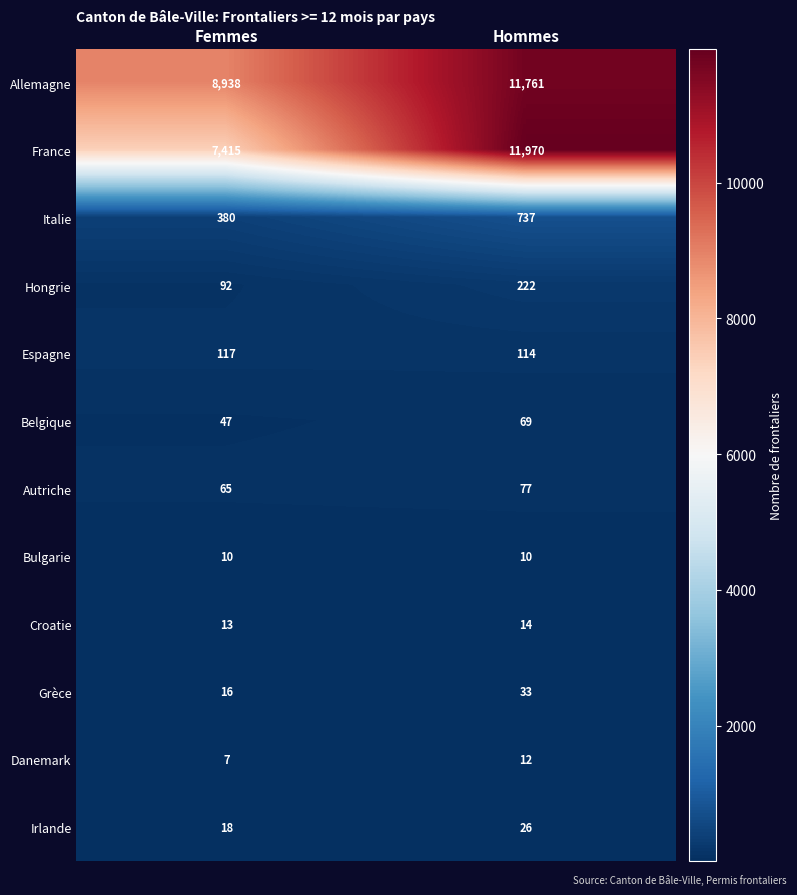

What is the total value across all series at Hommes?

25045